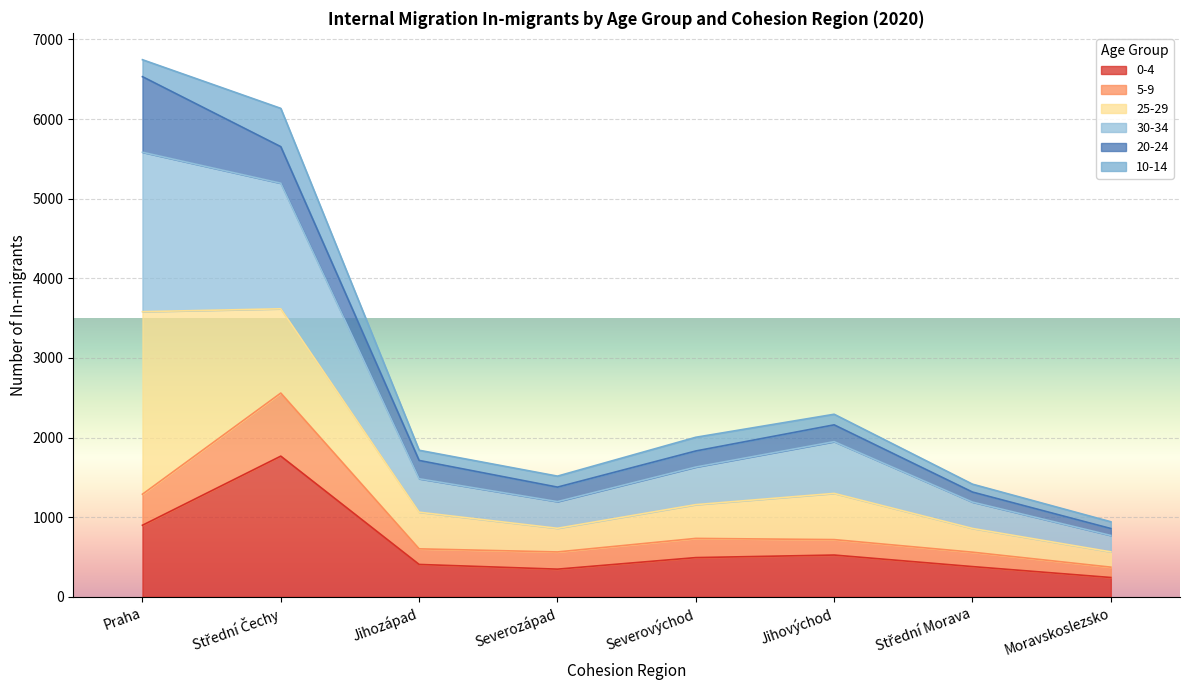

Which series has the largest total across all categories?

30-34